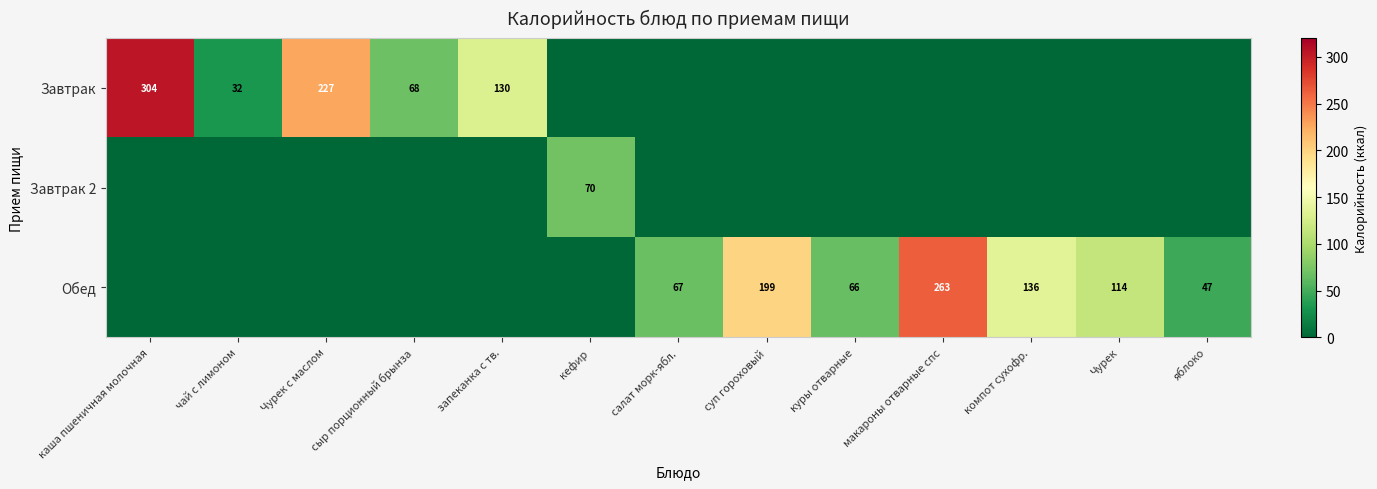

True or false: Обед has a value of 193 at Чурек.

False